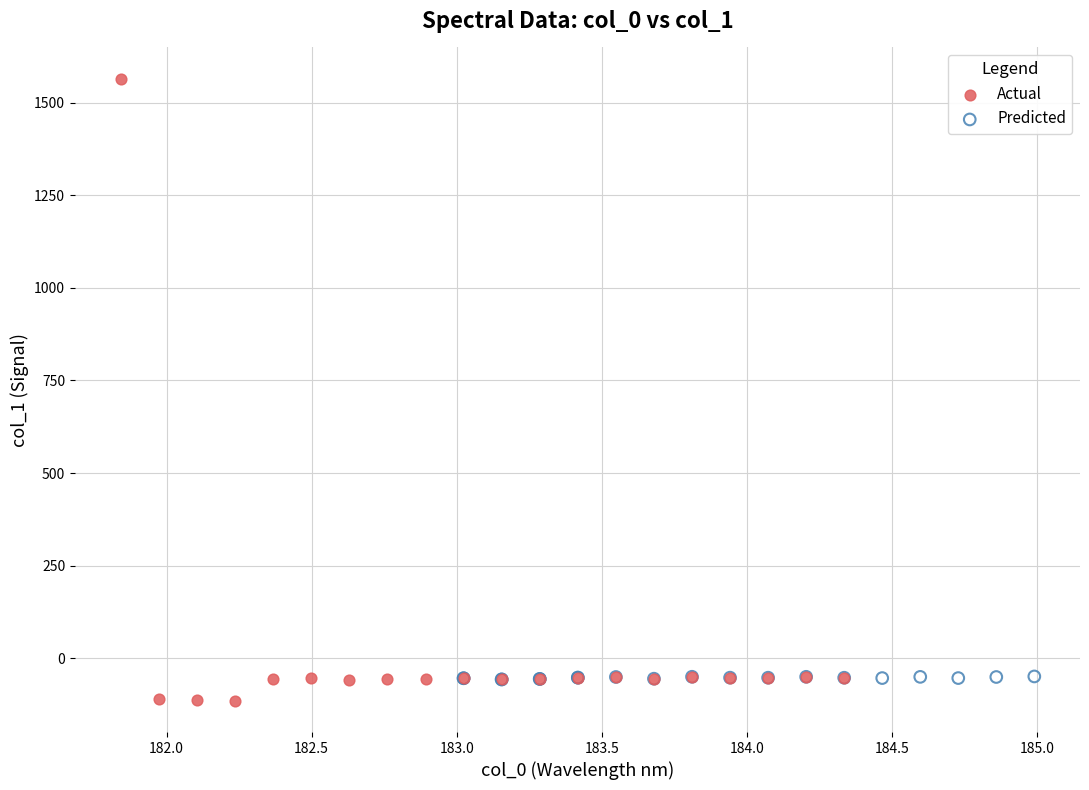

Which series contains the lowest Y value?

Actual